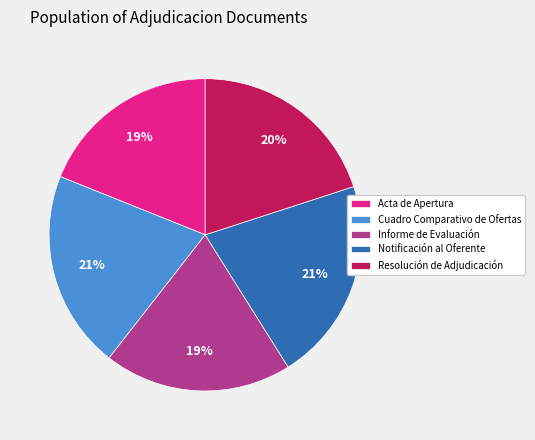

Is Notificación al Oferente the majority of the pie?

No